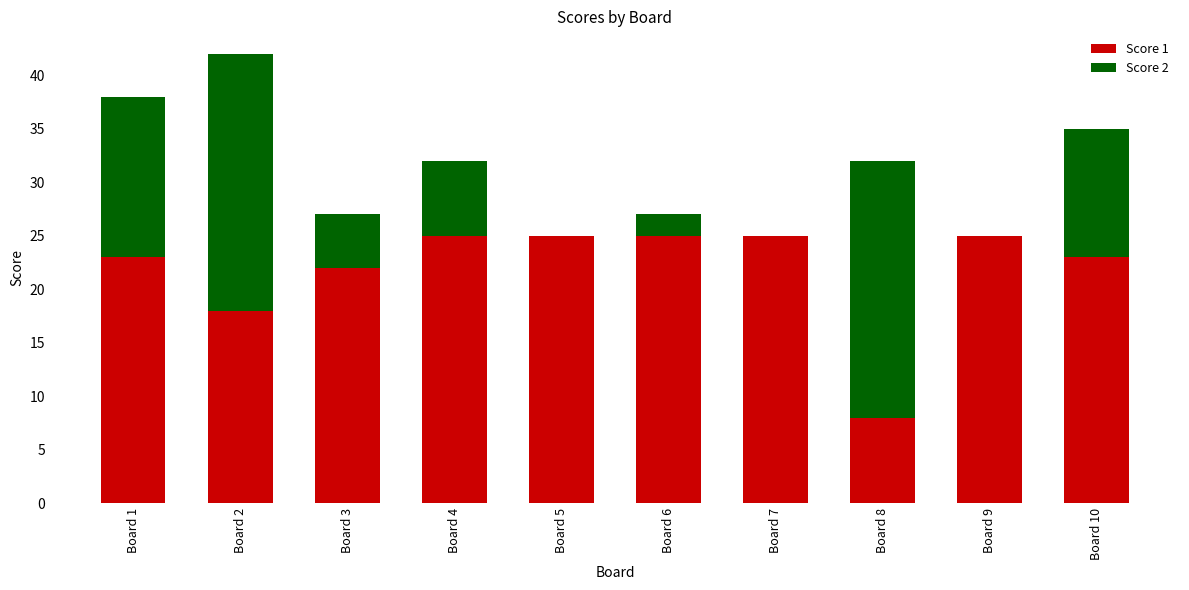

Is it true that Score 1 equals 25 at Board 4?

True